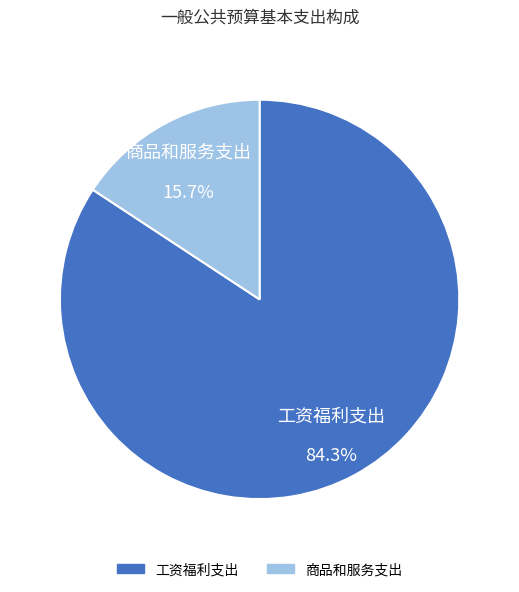

Rank the categories by value from highest to lowest.

工资福利支出, 商品和服务支出